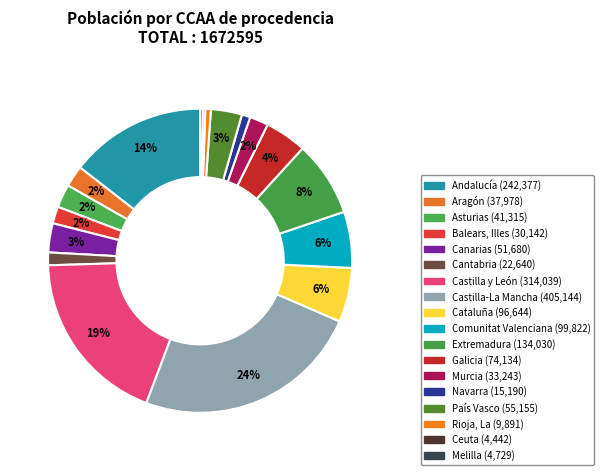

To the nearest percent, what is the combined percentage of Murcia and Canarias?

5%